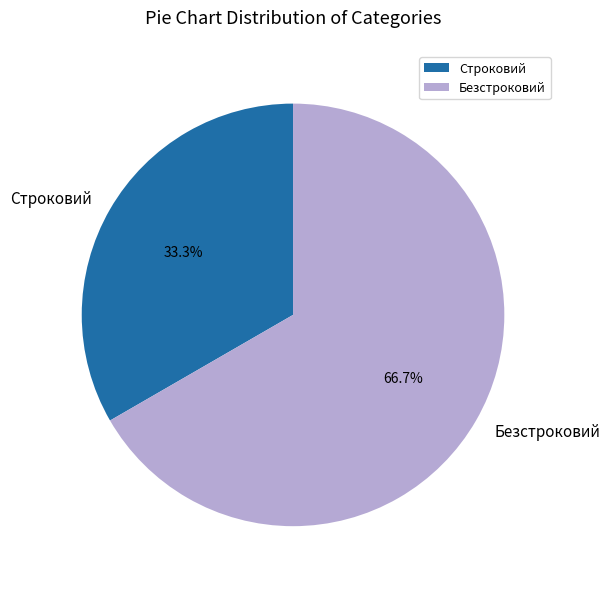

What percentage is the Строковий slice, to the nearest percent?

33%